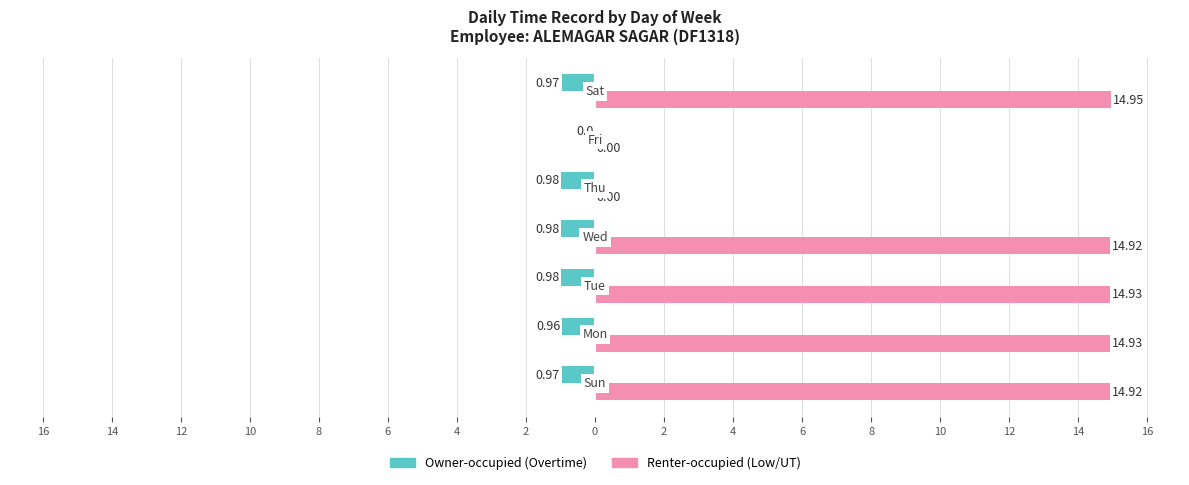

Reading left to right, what are all the values shown in this chart?

Owner-occupied (Overtime): -1.0	-1.0	-1.0	-1.0	-1.0	0.0	-1.0
Renter-occupied (Low/UT): 14.9	14.9	14.9	14.9	0.0	0.0	14.9